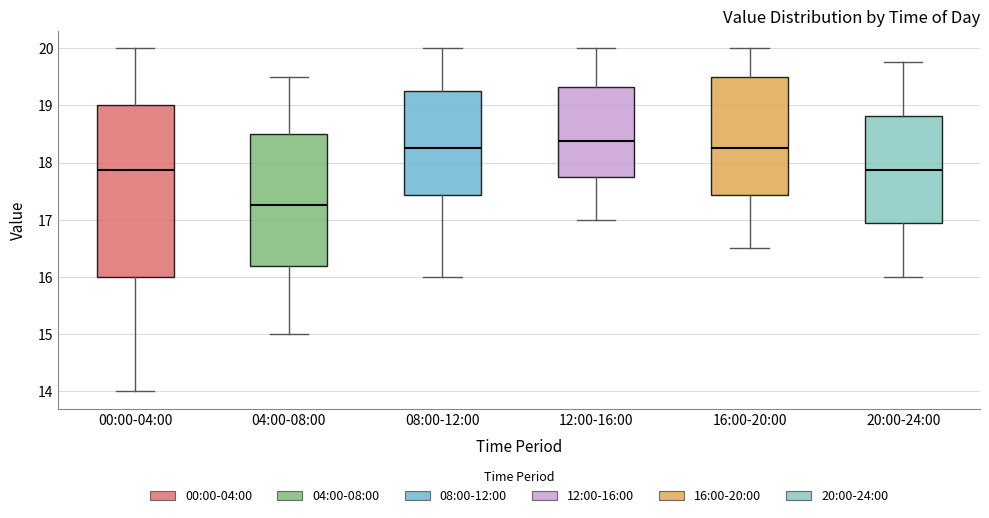

Where does the median line of the box for 16:00-20:00 sit on the y-axis? The values are not printed on the chart, so give them approximately, as read against the axis.

18.3